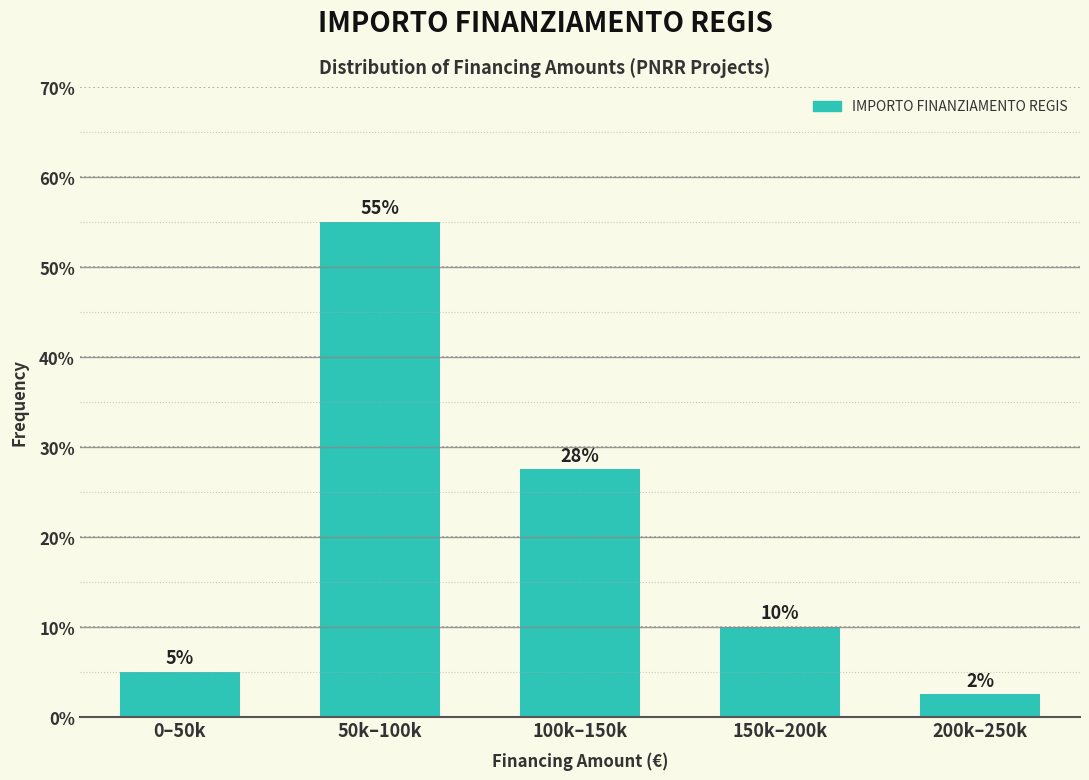

What is the label of the 4th bar from the right?

50k–100k